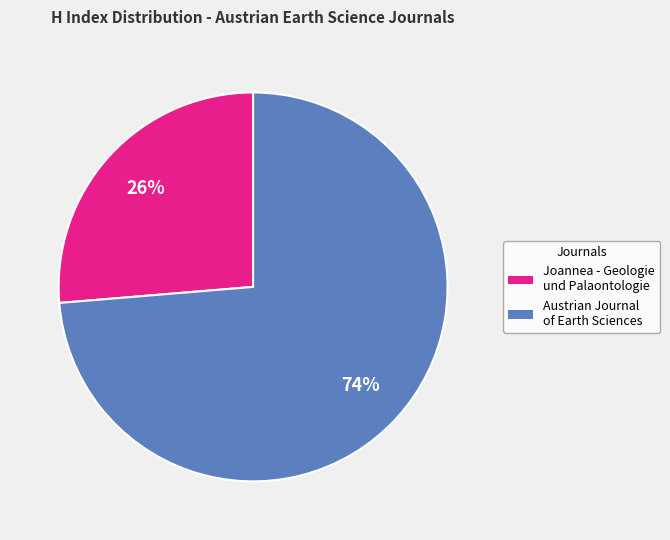

To the nearest percent, what percentage of the pie is Joannea - Geologie und Palaontologie?

26%